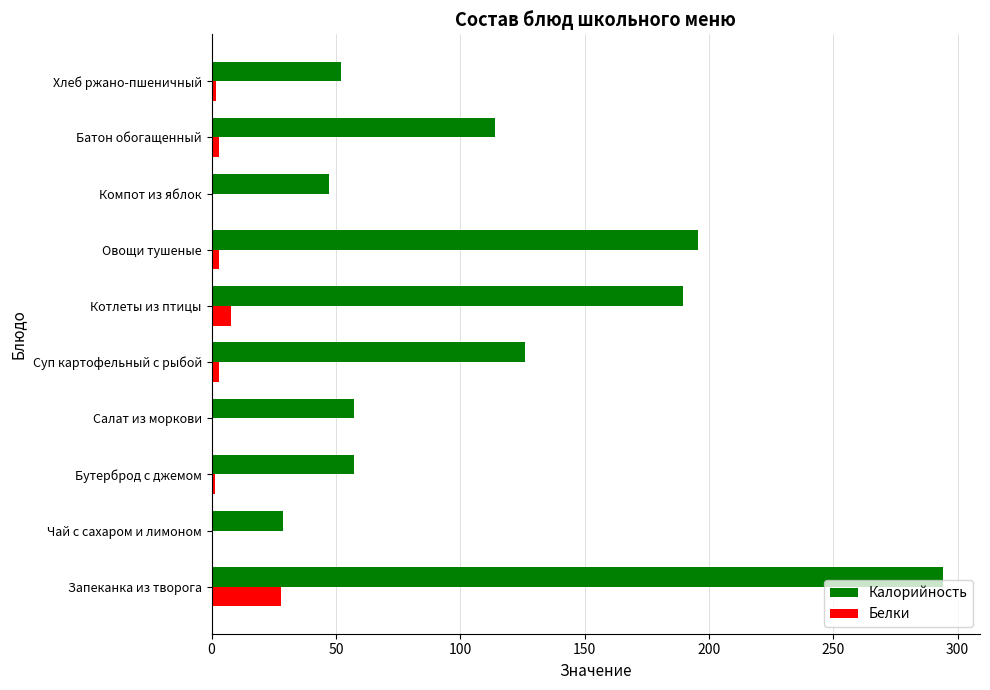

What is the maximum value shown in the chart?

294.3